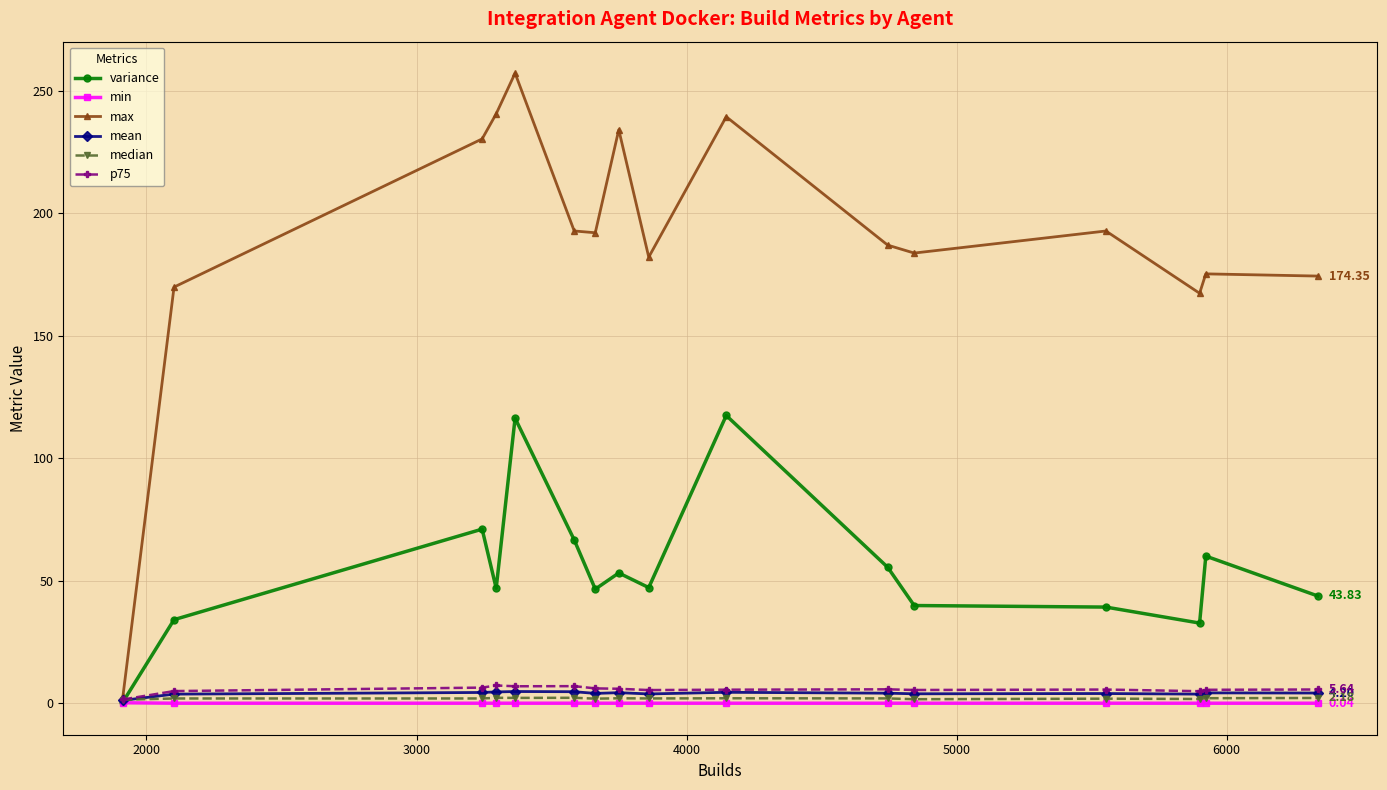

What is the difference between the maximum and minimum values in the variance series?

116.8